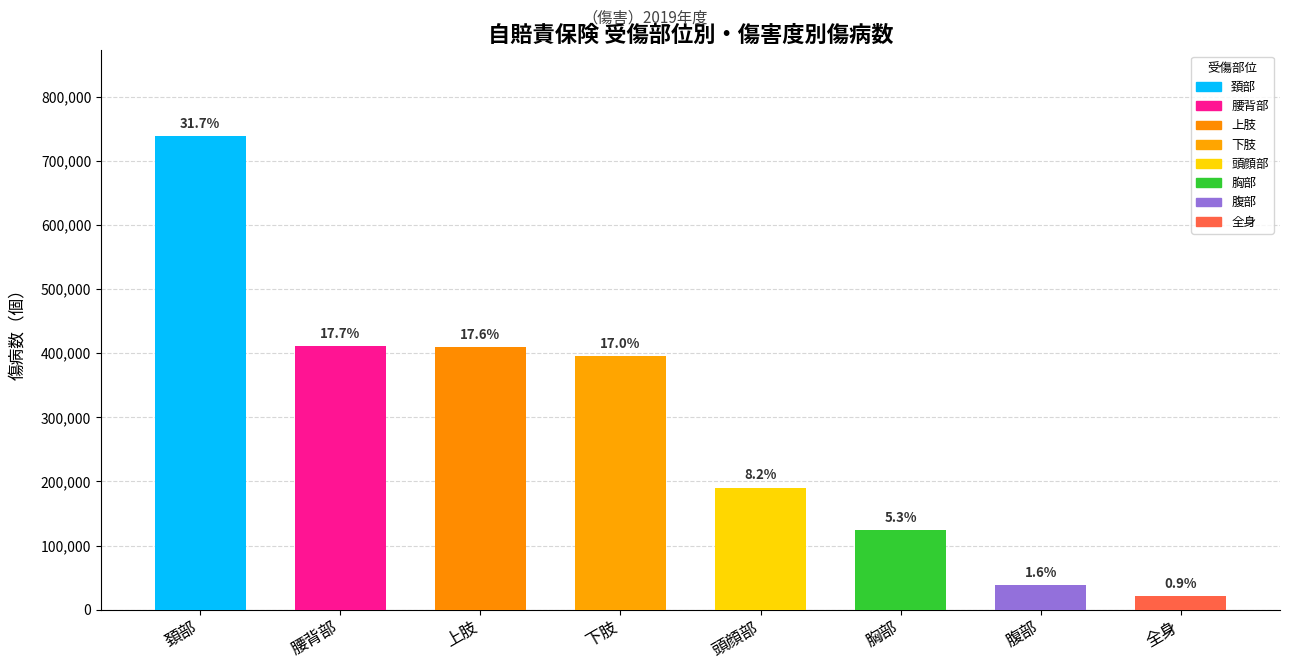

Are the bars horizontal?

No